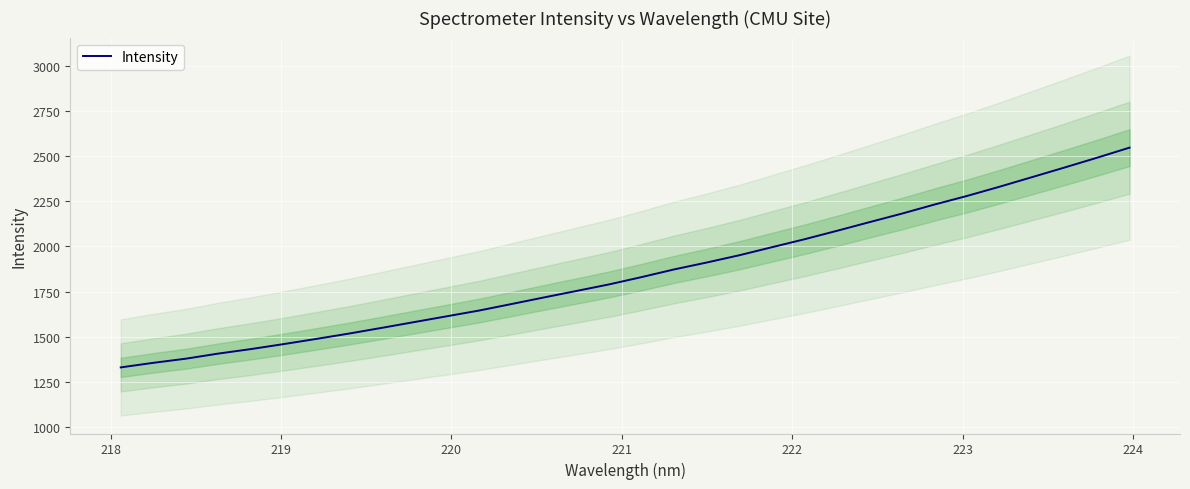

What is the maximum value shown in the chart?

2546.8